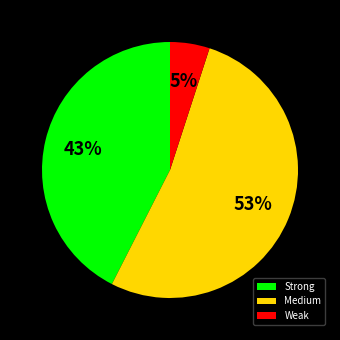

Is it true that Weak is 17% of the pie?

False